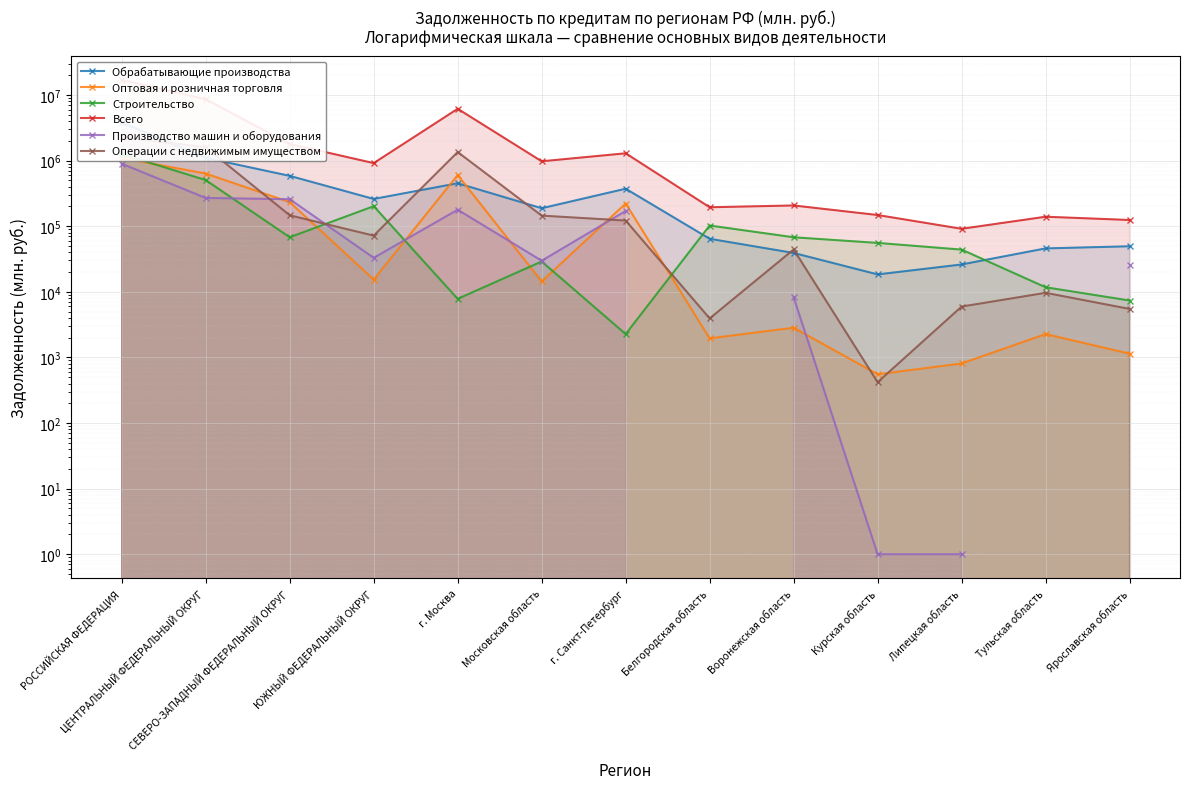

Which has a higher value, РОССИЙСКАЯ ФЕДЕРАЦИЯ or Московская область?

РОССИЙСКАЯ ФЕДЕРАЦИЯ